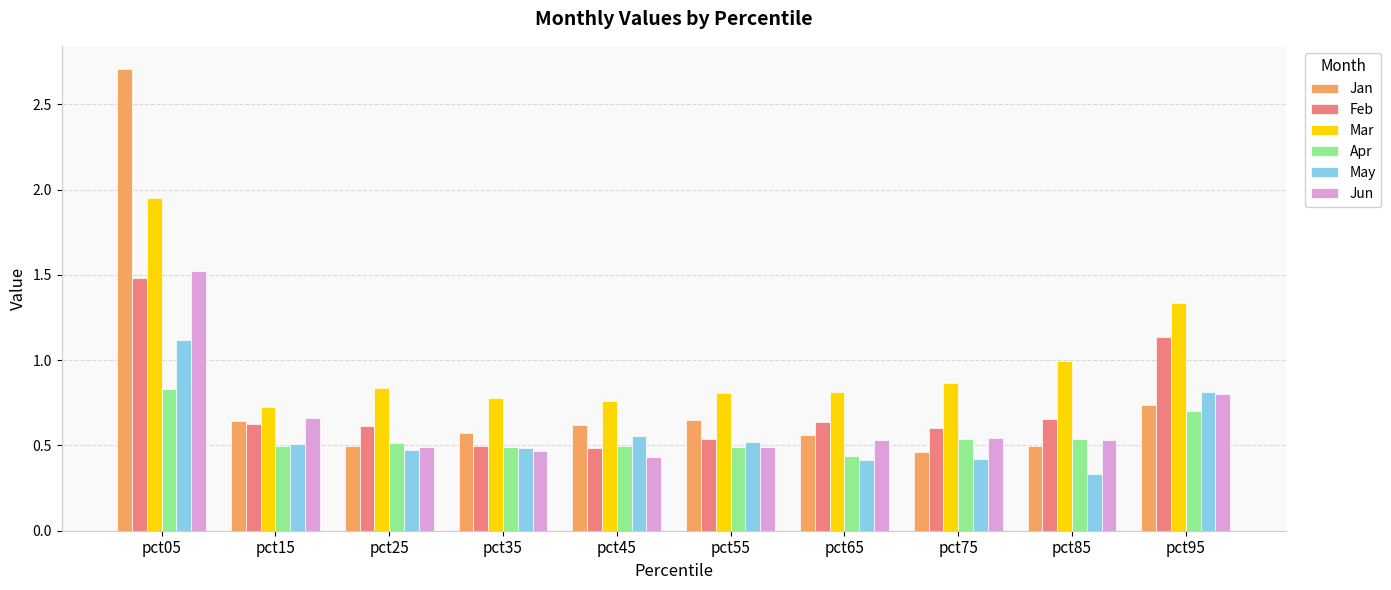

How many categories are shown in the chart?

10